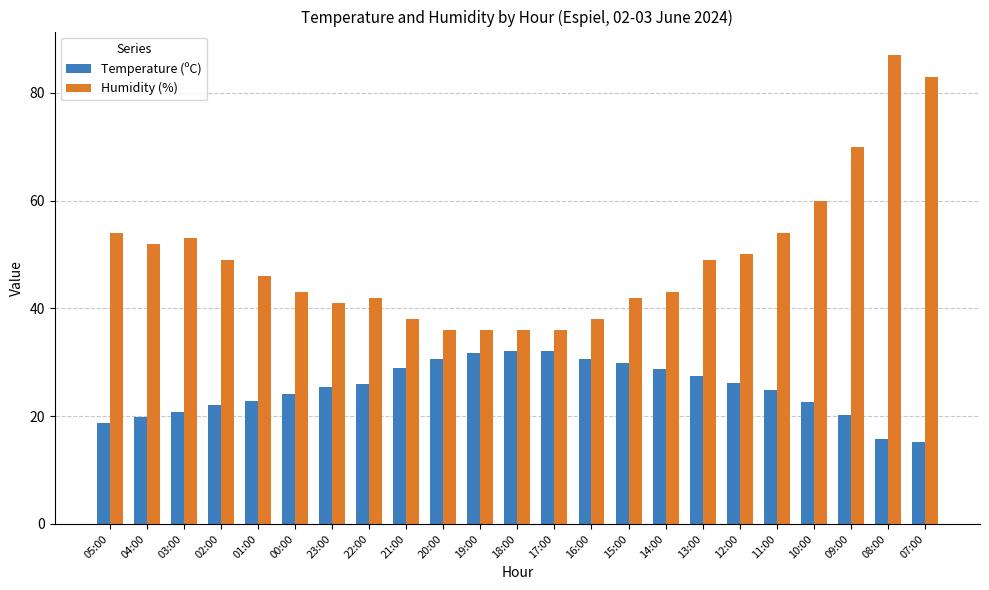

Is the value of Humidity (%) at 07:00 greater than the value of Temperature (ºC) at 13:00?

Yes